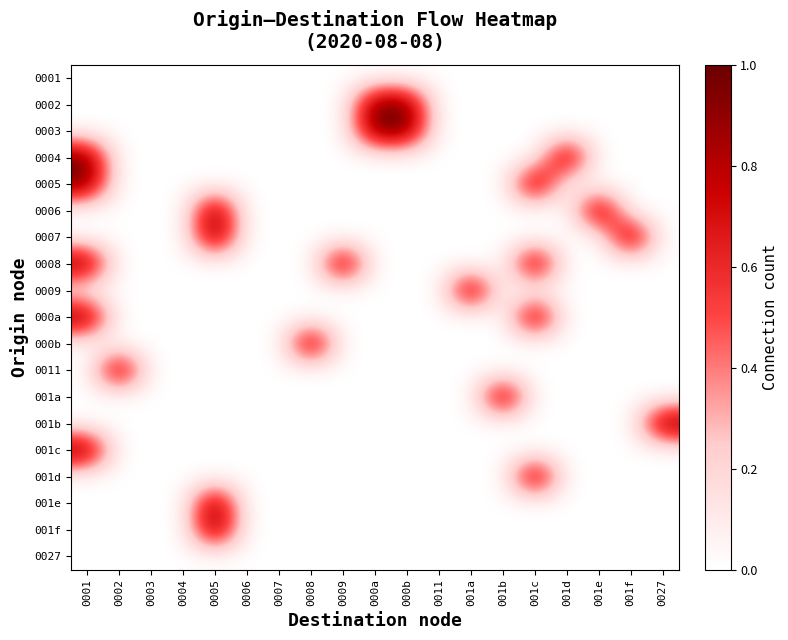

What is the total value across all series at 001e?

1